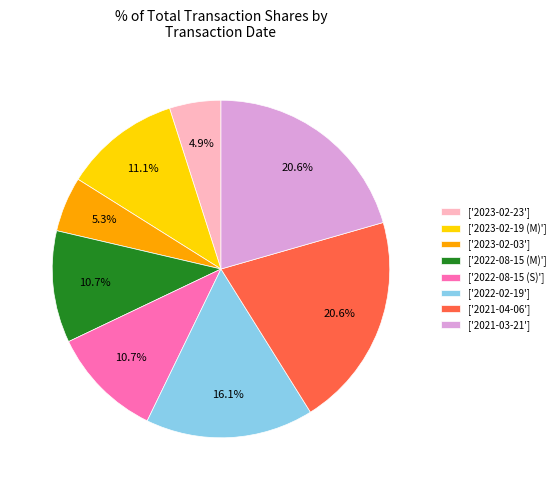

Between ['2023-02-03'] and ['2022-02-19'], which is larger?

['2022-02-19']